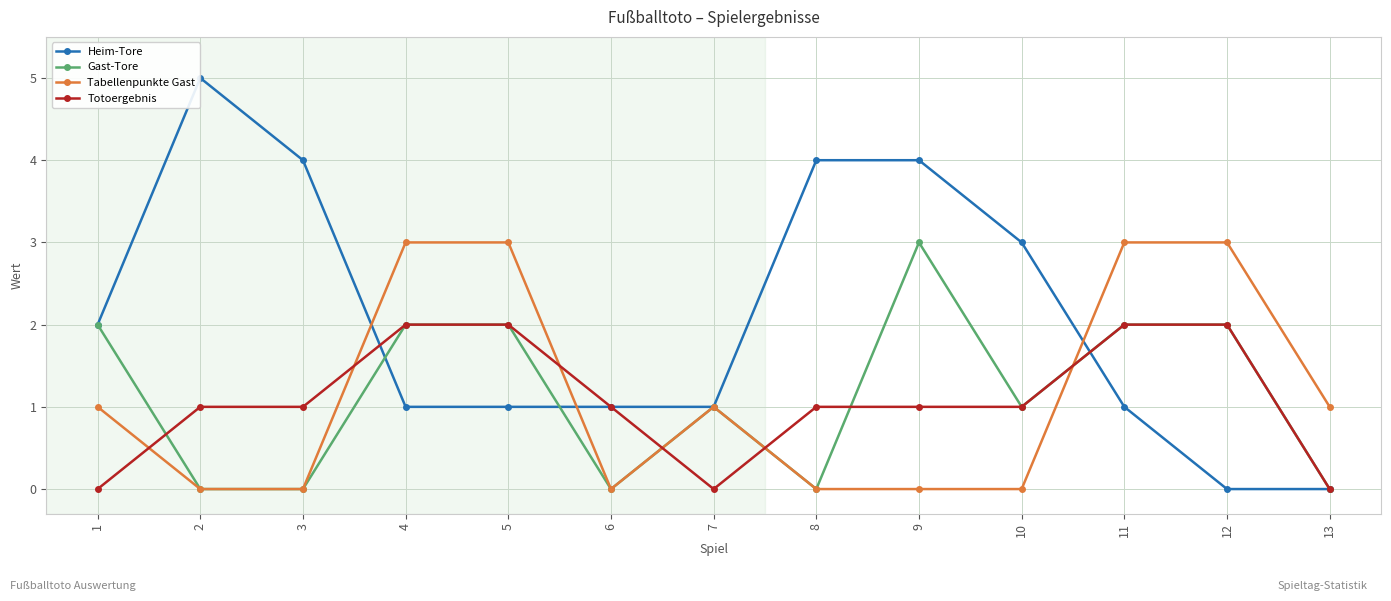

True or false: Tabellenpunkte Gast has more than 0 interior local peaks.

True